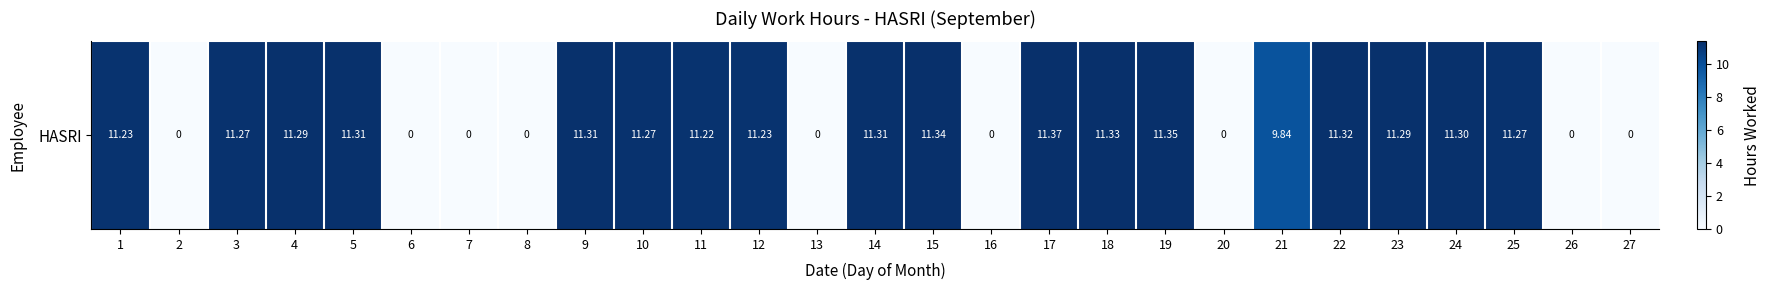

Rank the categories by value from lowest to highest.

2, 6, 7, 8, 13, 16, 20, 26, 27, 21, 11, 1, 12, 3, 10, 25, 4, 23, 24, 5, 9, 14, 22, 18, 15, 19, 17